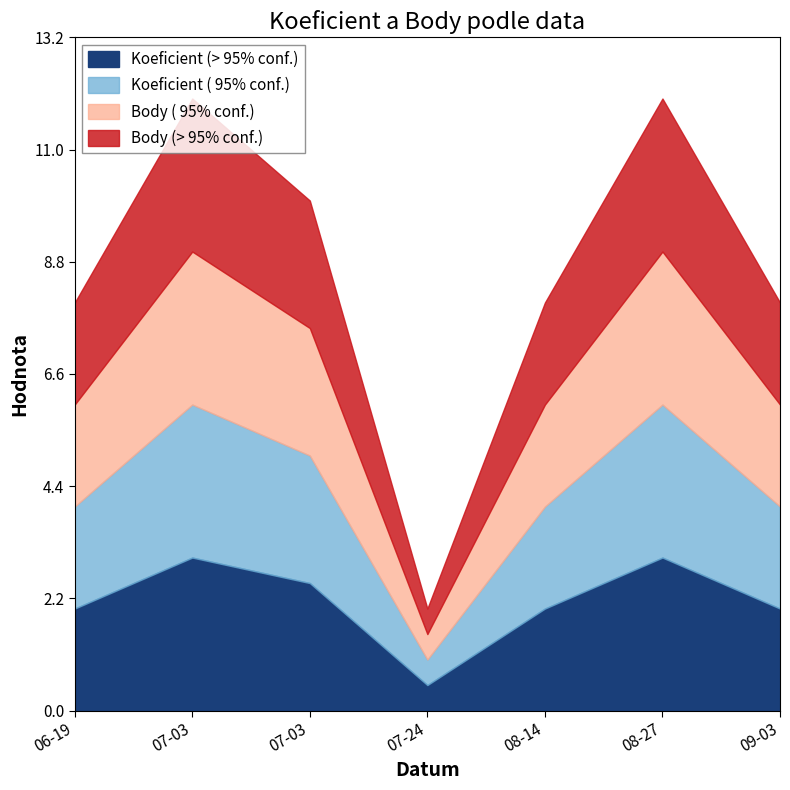

What is the sum of all Koeficient values?

30